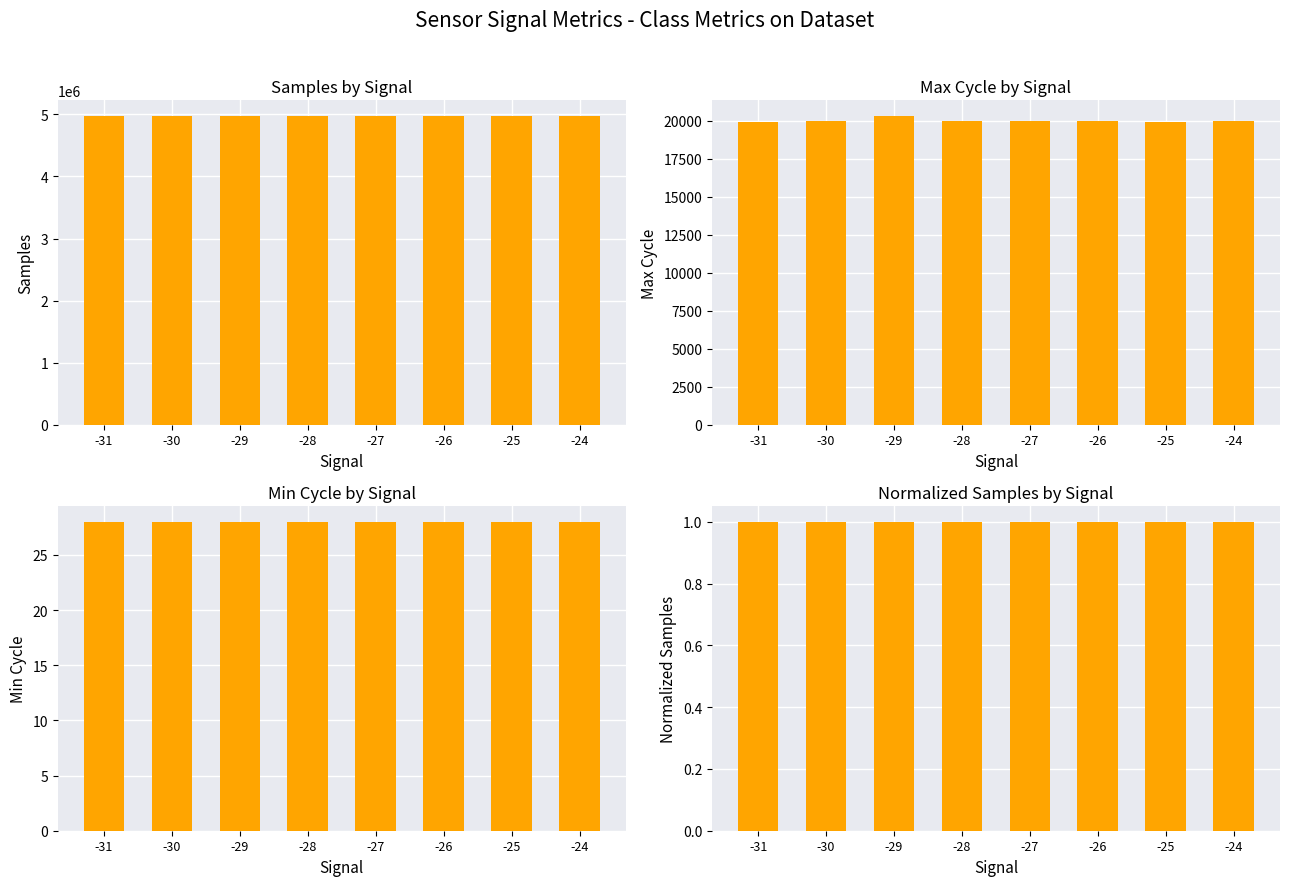

Reading left to right, extract all data points from this chart.

Samples: -31=4977935.0	-30=4977924.0	-29=4978349.0	-28=4977953.0	-27=4978190.0	-26=4977287.0	-25=4976923.0	-24=4976735.0
Max_cycle: -31=19914.0	-30=19980.0	-29=20342.0	-28=20024.0	-27=20005.0	-26=19992.0	-25=19922.0	-24=19968.0
Min_cycle: -31=28.0	-30=28.0	-29=28.0	-28=28.0	-27=28.0	-26=28.0	-25=28.0	-24=28.0
Normalized Samples: -31=1.0	-30=1.0	-29=1.0	-28=1.0	-27=1.0	-26=1.0	-25=1.0	-24=1.0